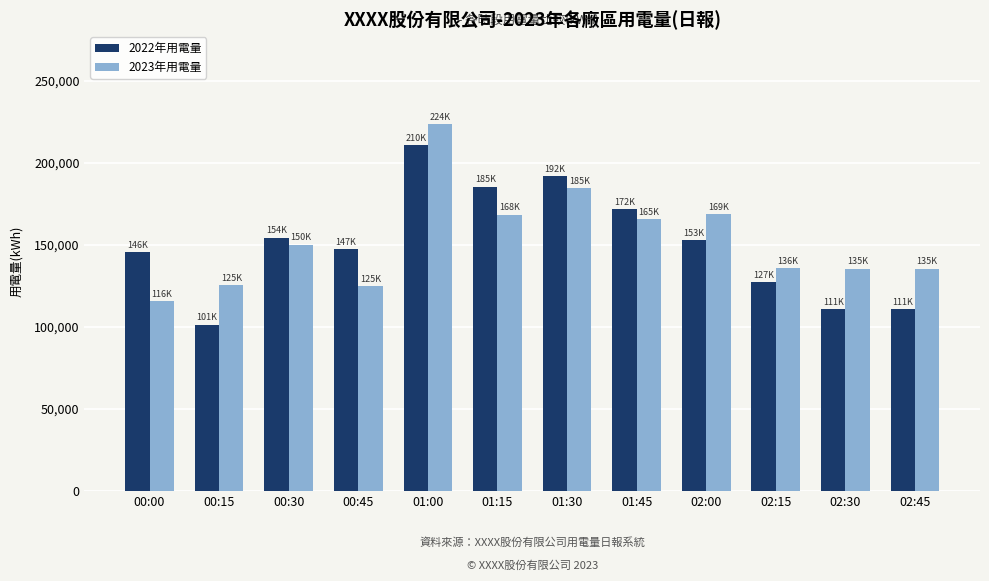

What is the difference between the maximum and minimum values in the 2023年用電量 series?

108020.0